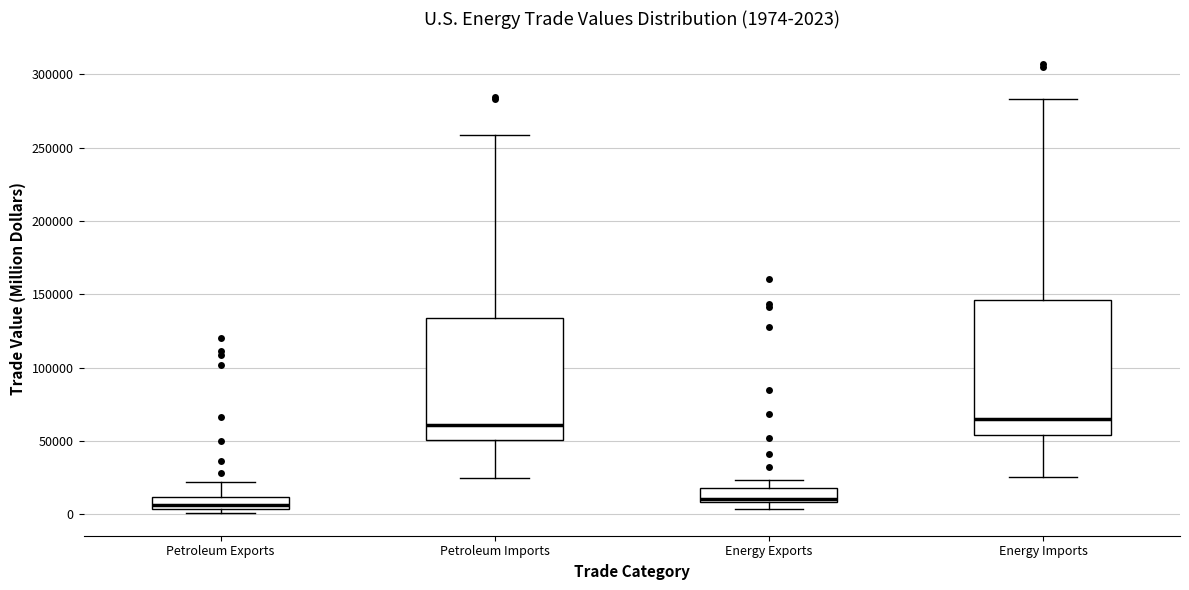

Comparing the boxes themselves (not the whiskers), which one is the tallest?

Energy Imports